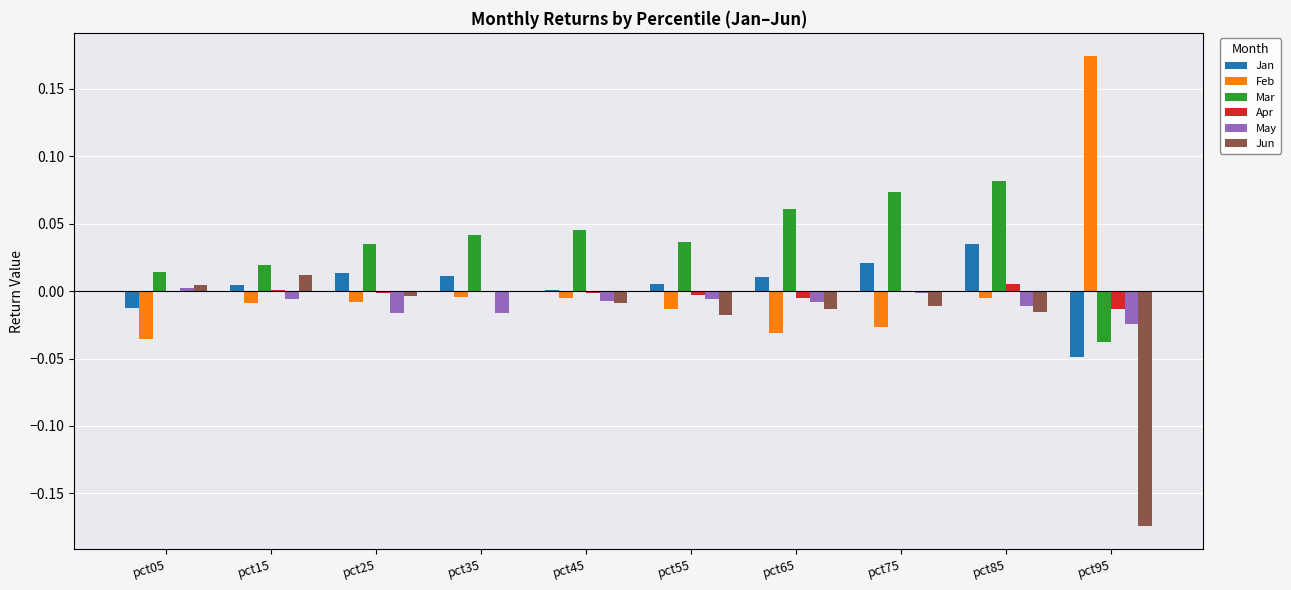

Is it true that Jun equals -0.0 at pct65?

True